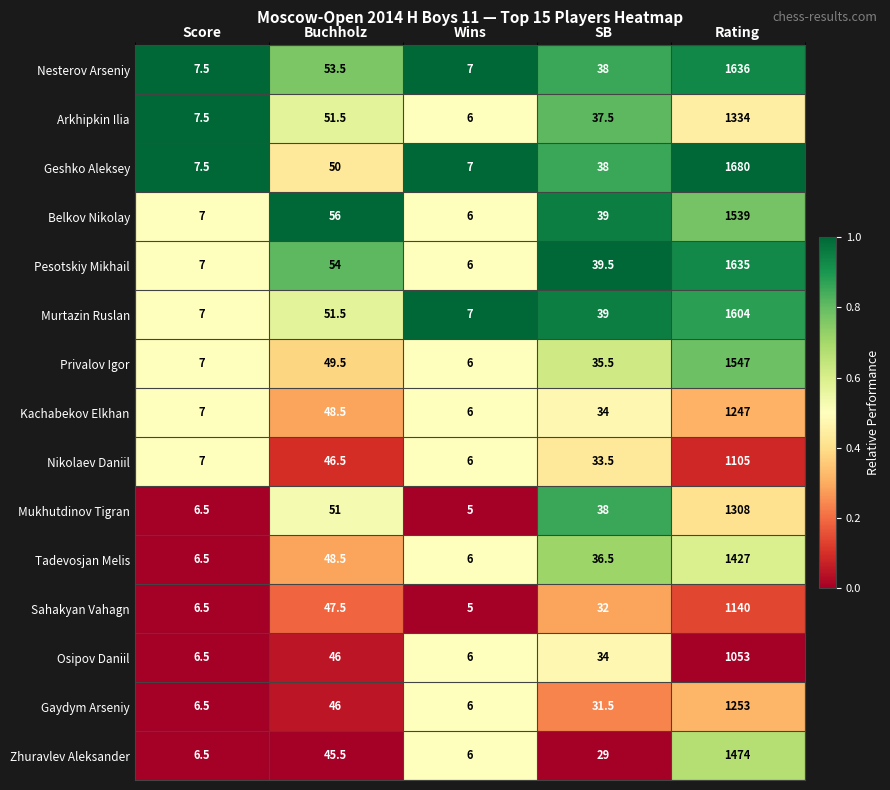

List the series in order of their peak value, lowest first.

Osipov Daniil, Nikolaev Daniil, Sahakyan Vahagn, Kachabekov Elkhan, Gaydym Arseniy, Mukhutdinov Tigran, Arkhipkin Ilia, Tadevosjan Melis, Zhuravlev Aleksander, Belkov Nikolay, Privalov Igor, Murtazin Ruslan, Pesotskiy Mikhail, Nesterov Arseniy, Geshko Aleksey